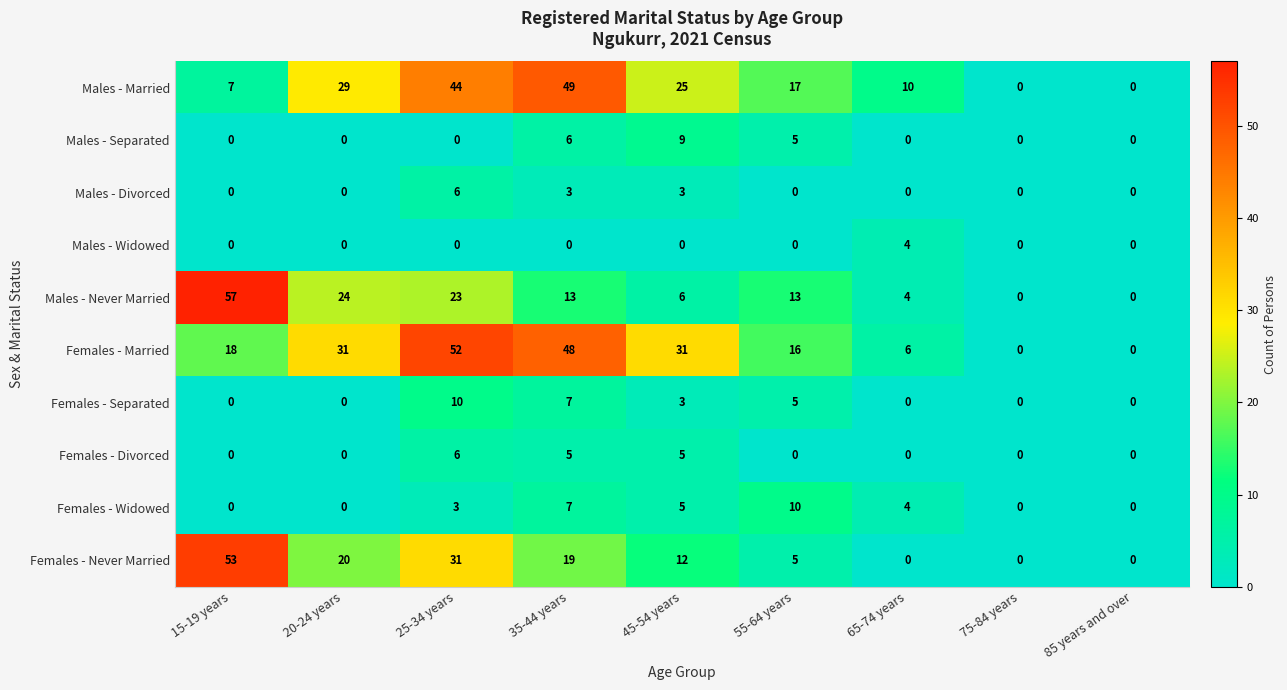

Between 35-44 years and 45-54 years, which series saw the biggest shift?

Males - Married